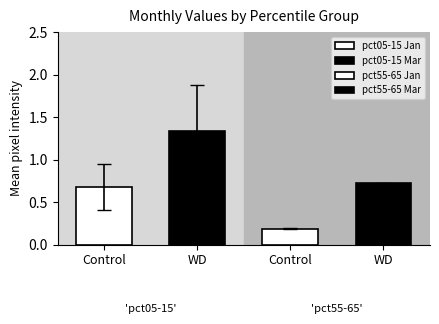

Does the chart contain any negative values?

No